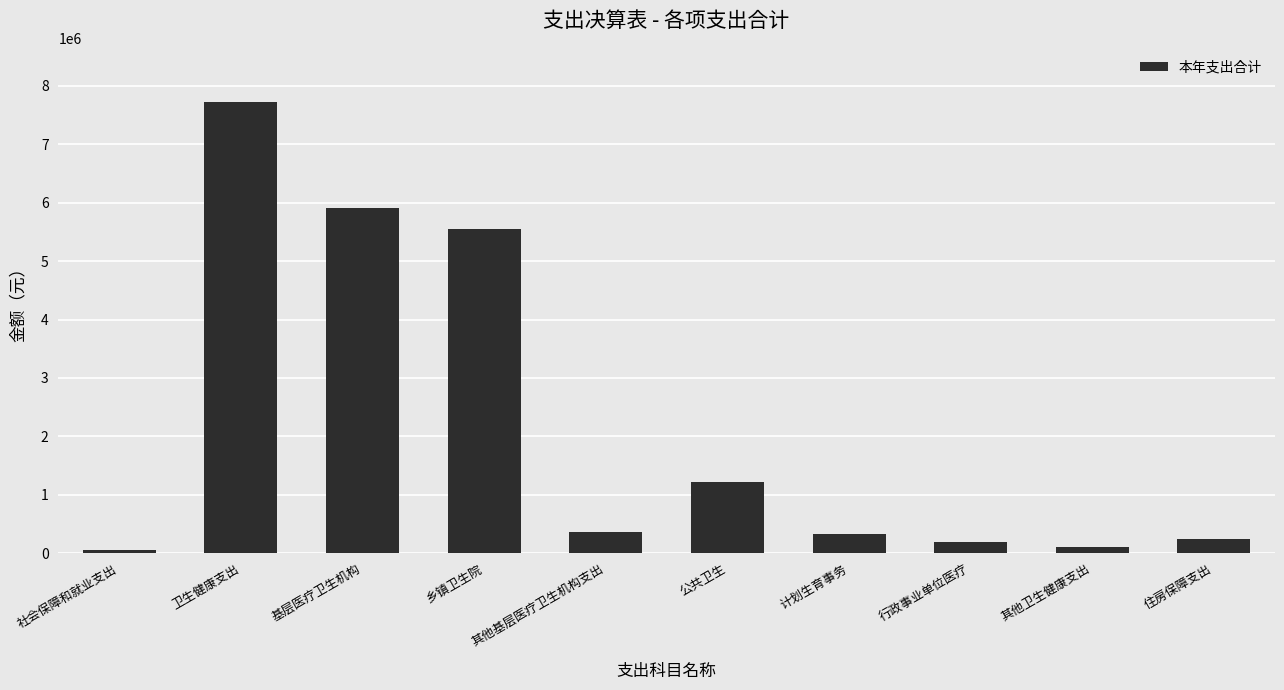

At which category does the chart reach its peak across all series?

卫生健康支出